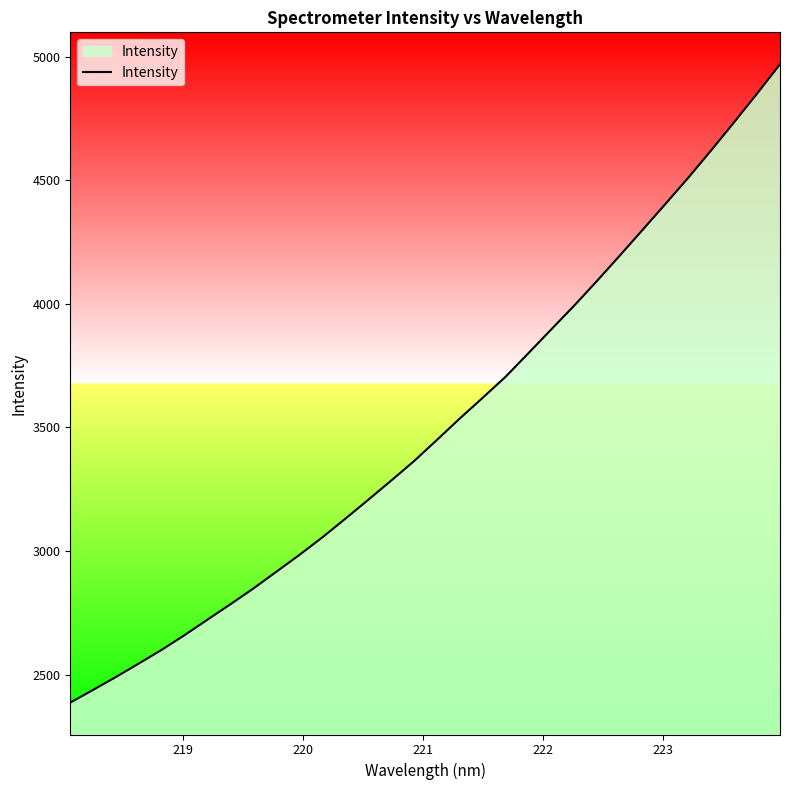

What is the minimum value shown in the chart?

2386.9